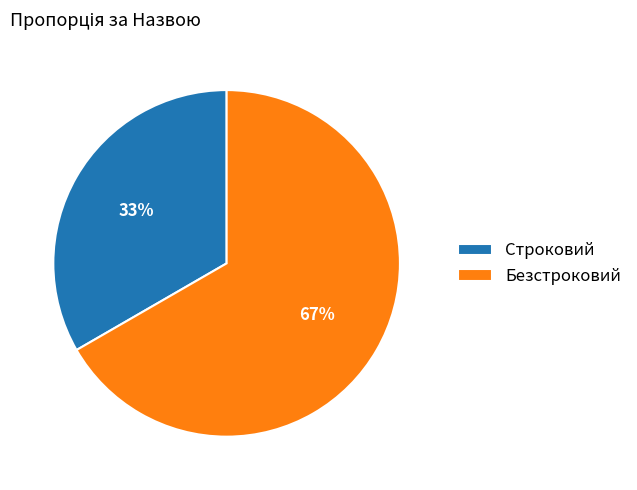

To the nearest percent, what is the combined percentage of Строковий and Безстроковий?

100%